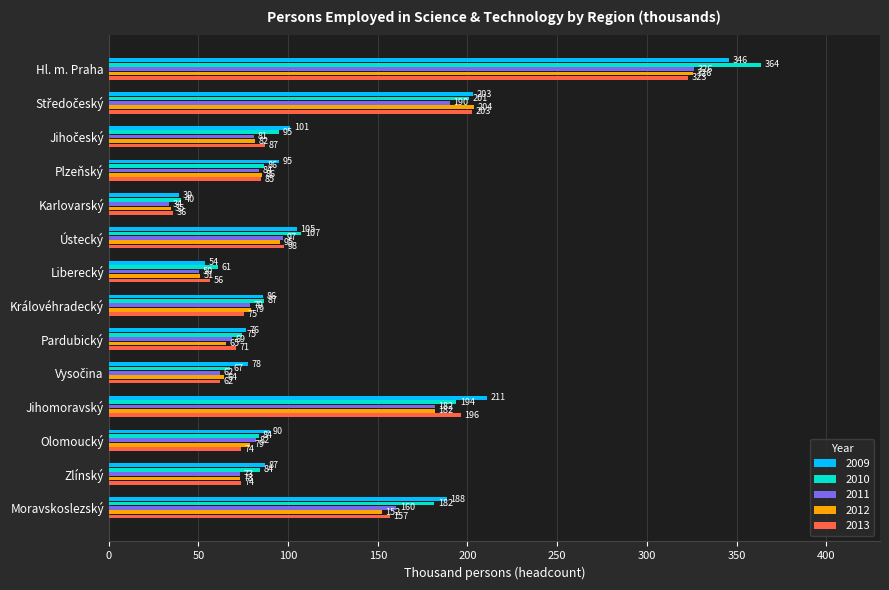

What is the difference between the highest and lowest values at Karlovarský?

6.6